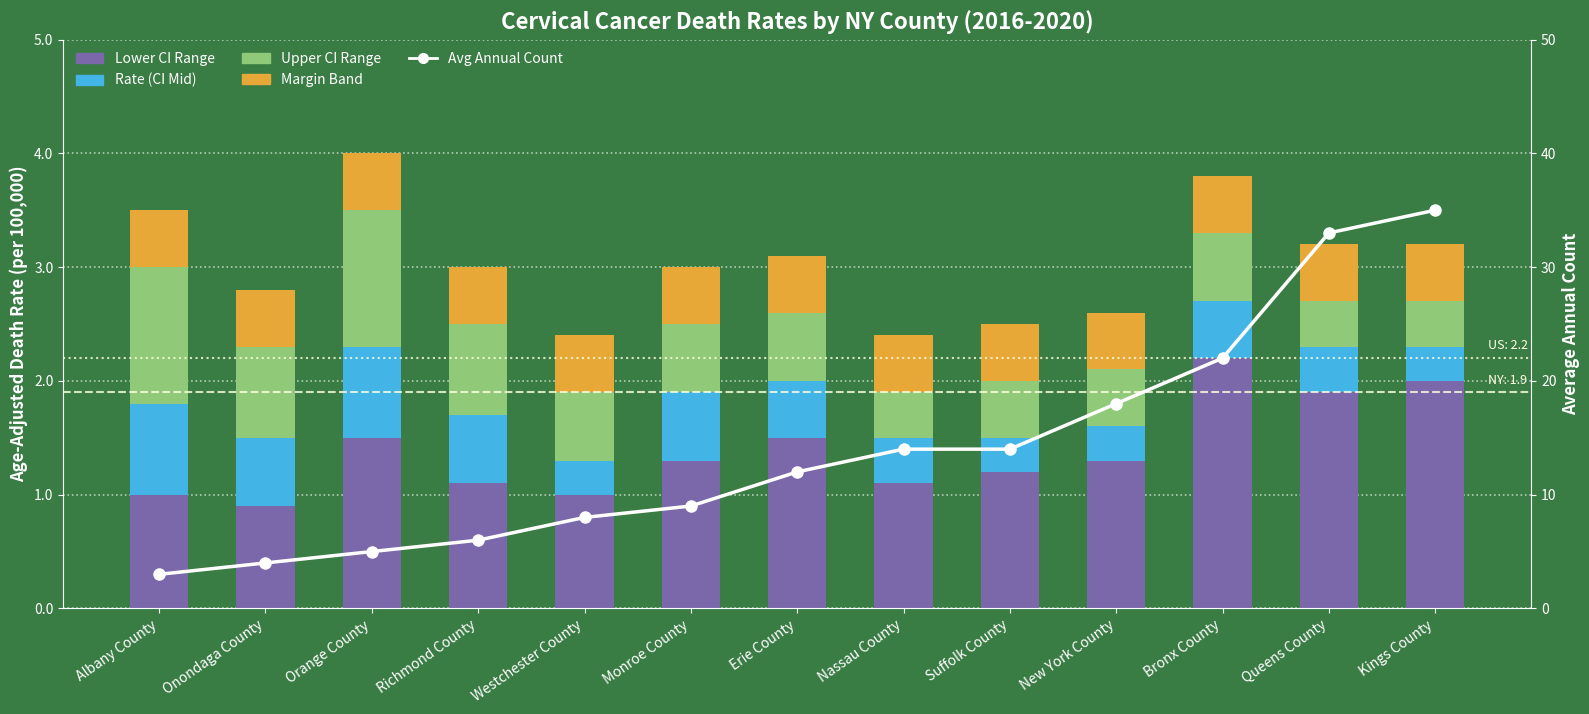

At which category does the chart reach its peak across all series?

Kings County